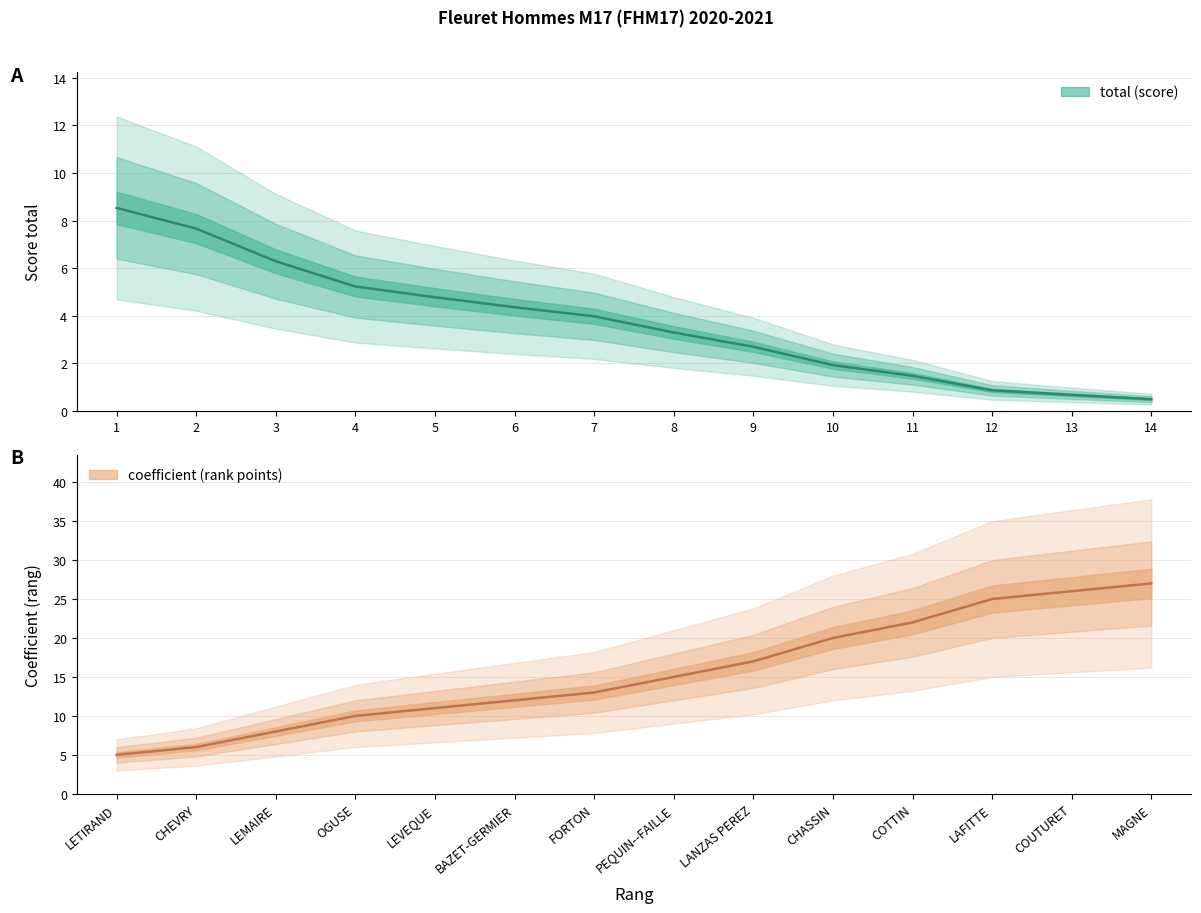

What is the greatest value displayed?

27.0